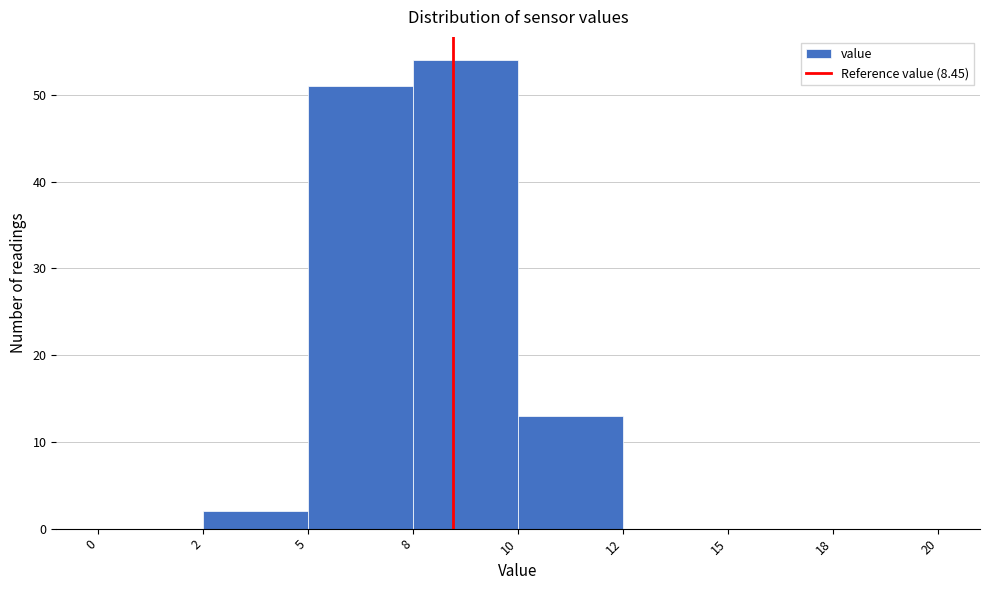

Reading right to left, transcribe all the data shown in this chart.

18=0	15=0	12=0	10=13	8=54	5=51	2=2	0=0